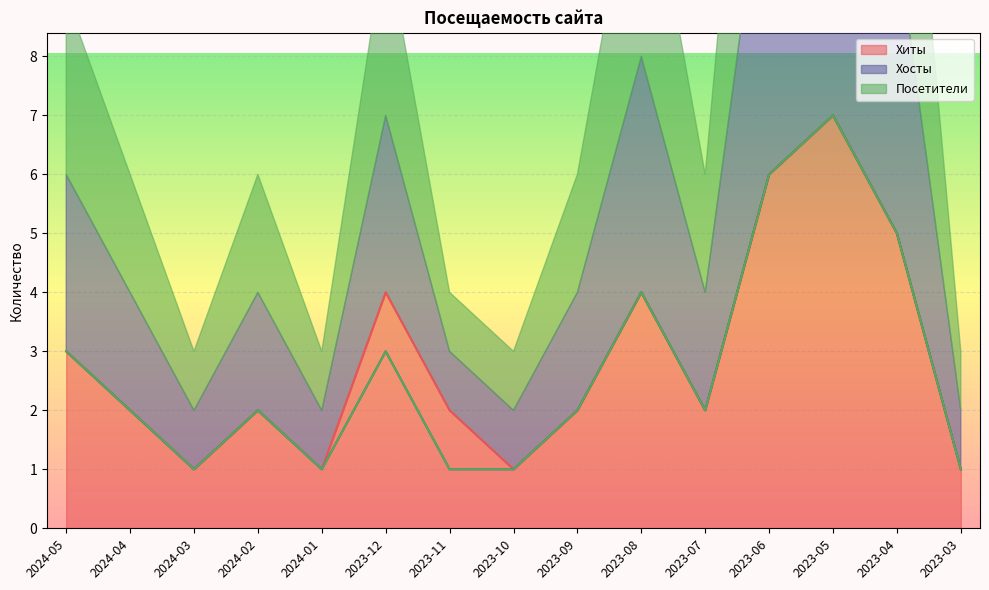

Is the value of Хосты at 2023-04 greater than the value of Посетители at 2023-11?

Yes